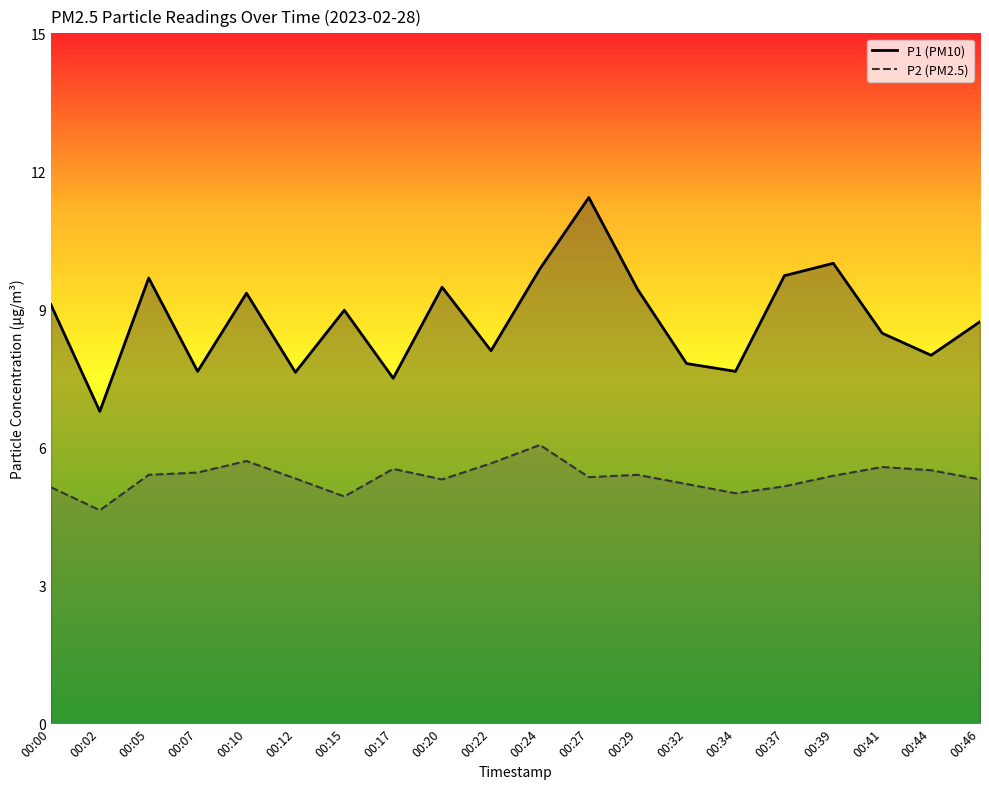

How many values in the P1 series are below 8?

6